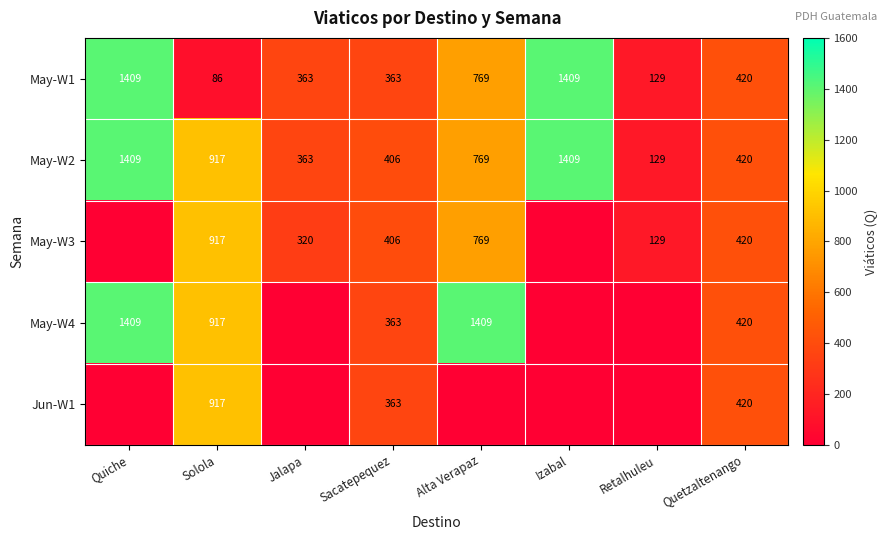

Where does the May-W2 series first go above 769?

Quiche